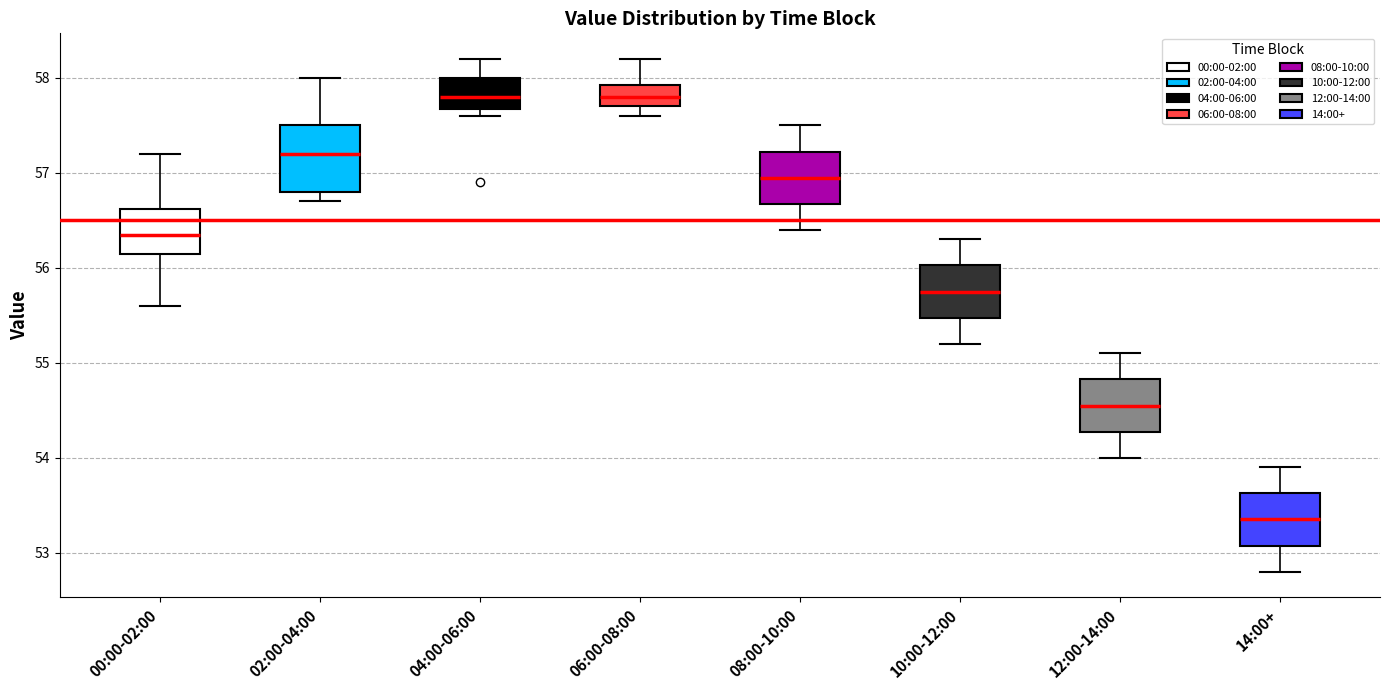

Reading left to right, transcribe this box plot: for each box, give where its median line is, the range the box spans, and where its two whiskers end, as read against the y-axis. The values are not printed on the chart, so give them approximately, as read against the axis.

00:00-02:00: median 56.4, box 56.2 to 56.6, whiskers 55.6 to 57.2
02:00-04:00: median 57.2, box 56.8 to 57.5, whiskers 56.7 to 58.0
04:00-06:00: median 57.8, box 57.7 to 58.0, whiskers 57.6 to 58.2
06:00-08:00: median 57.8, box 57.7 to 57.9, whiskers 57.6 to 58.2
08:00-10:00: median 57.0, box 56.7 to 57.2, whiskers 56.4 to 57.5
10:00-12:00: median 55.8, box 55.5 to 56.0, whiskers 55.2 to 56.3
12:00-14:00: median 54.6, box 54.3 to 54.8, whiskers 54.0 to 55.1
14:00+: median 53.4, box 53.1 to 53.6, whiskers 52.8 to 53.9